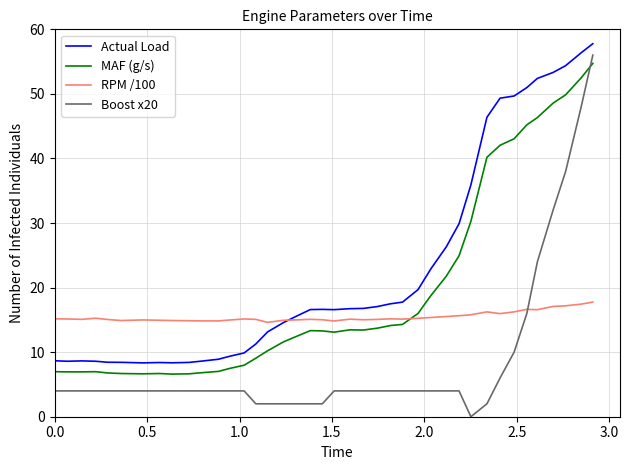

What is the difference between the second highest and second lowest values in the Boost x20 series?

46.0